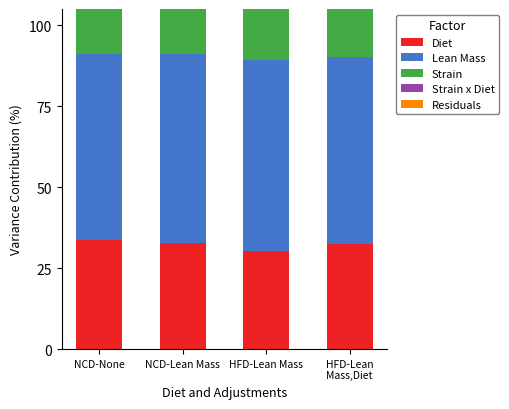

What is the label of the 4th bar from the right?

NCD-None